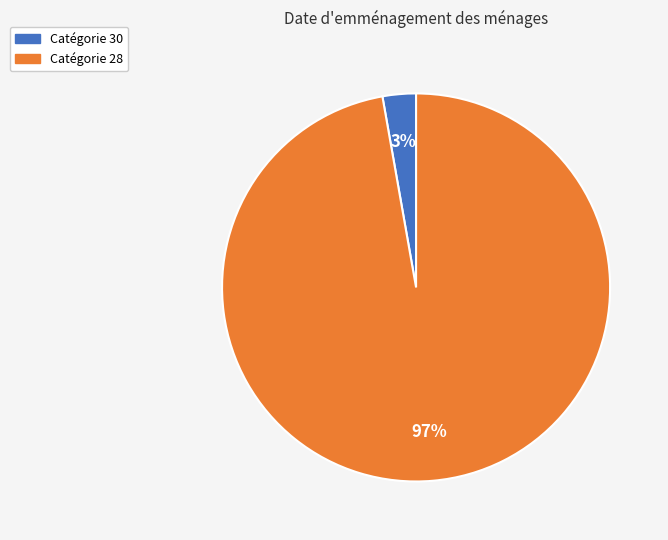

To the nearest percent, what is the average slice percentage?

50%